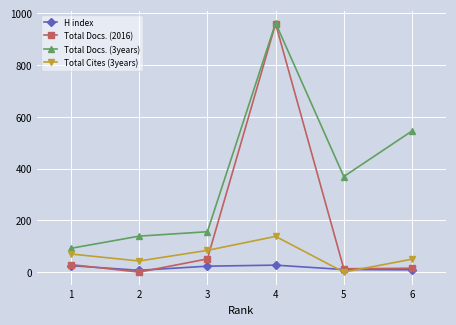

What is the average value of the H index series?

17